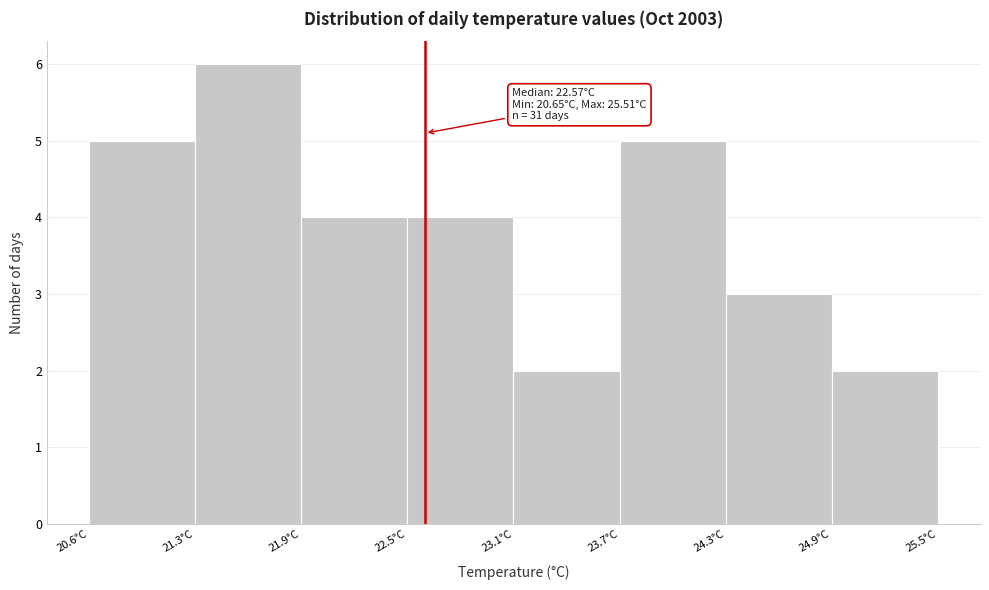

Which range on the x-axis has the tallest bar?

21.3 to 21.9